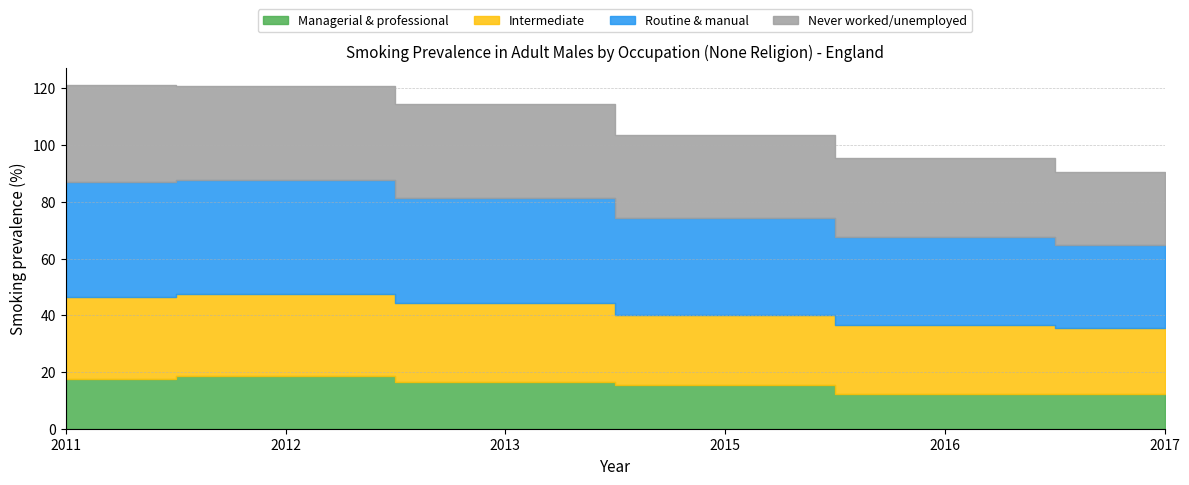

What is the spread (max minus min) of values at 2013?

20.4